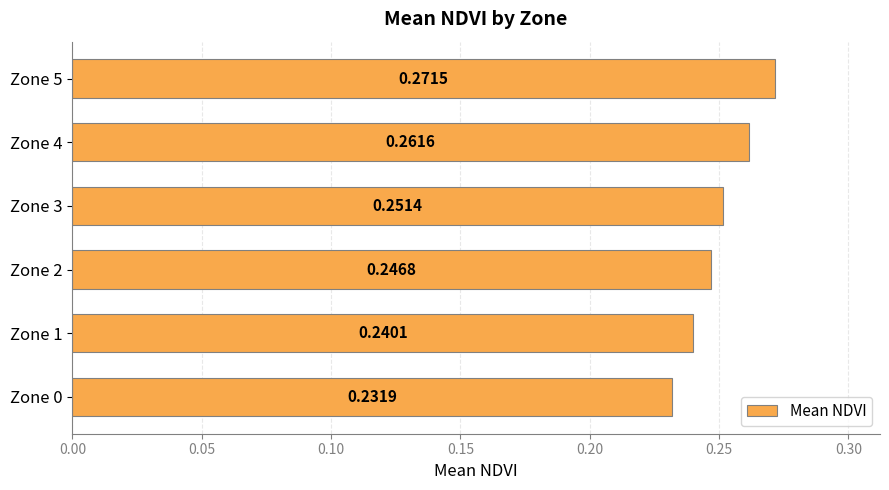

What is the sum of all values?

1.5